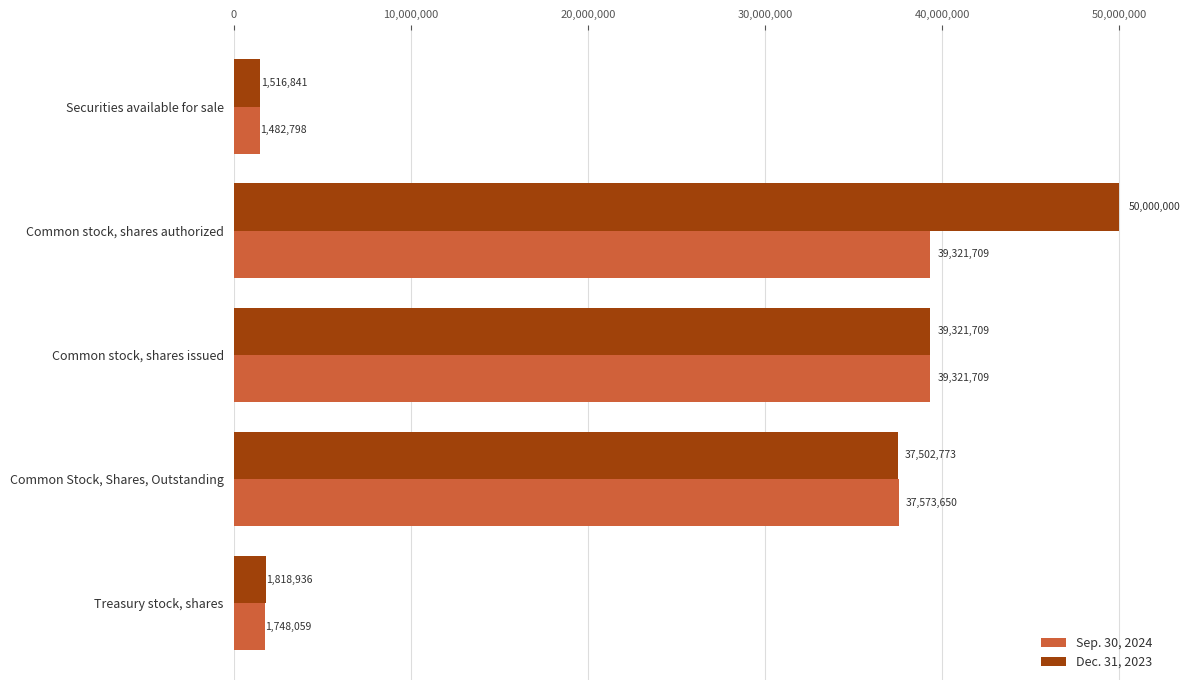

What is the sum of all Sep. 30, 2024 values?

119447925